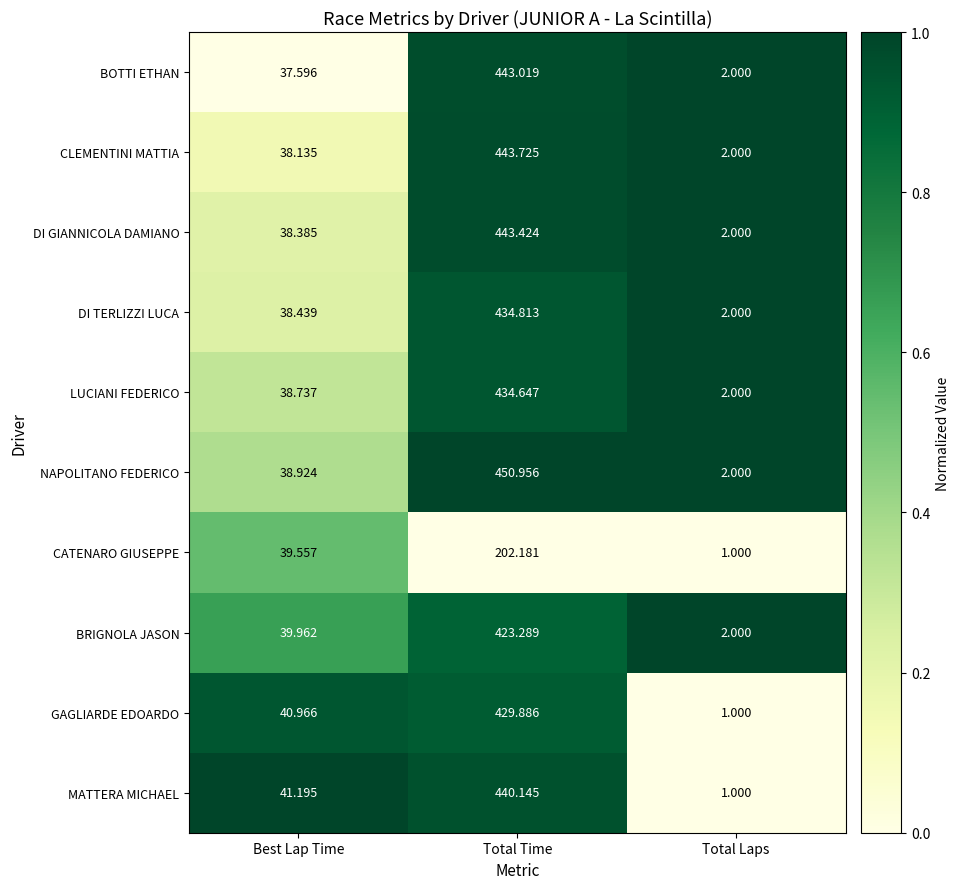

What is the total value across all series at Total Time?

4146.1